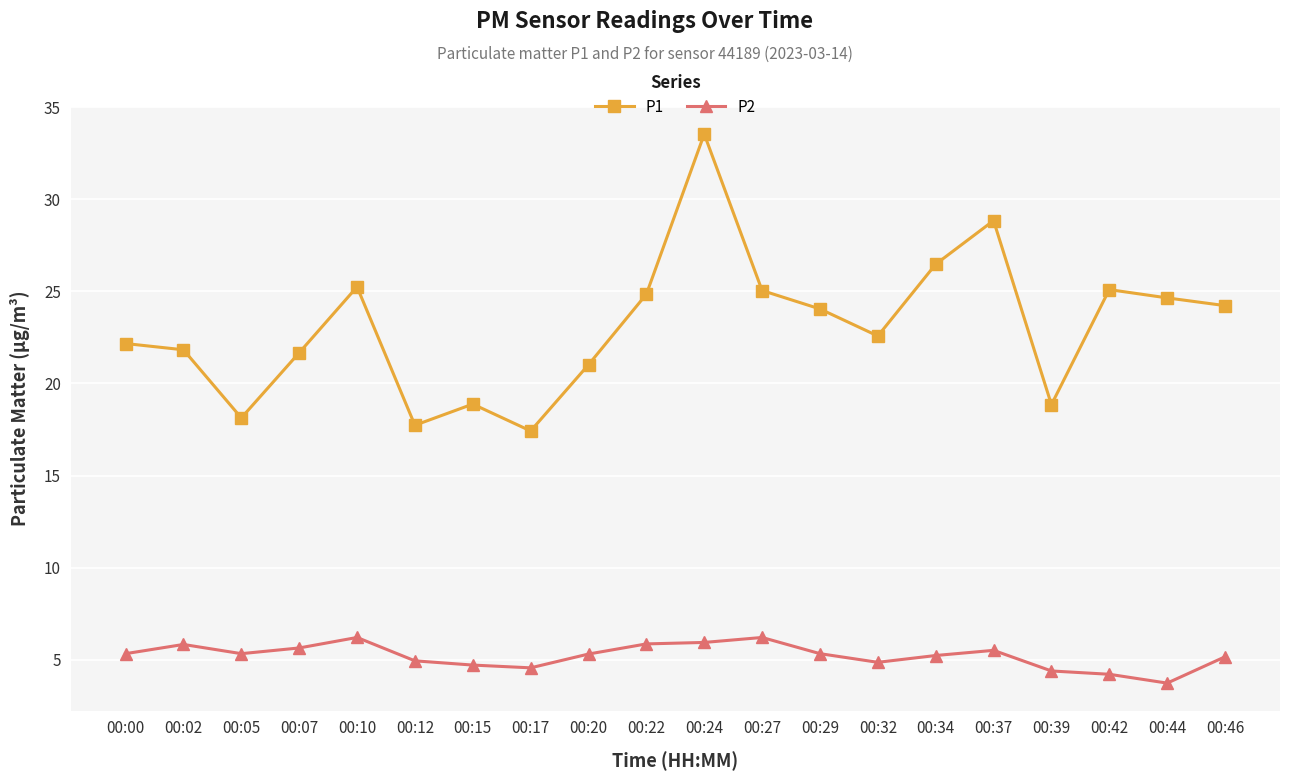

How many data points does each series have?

20